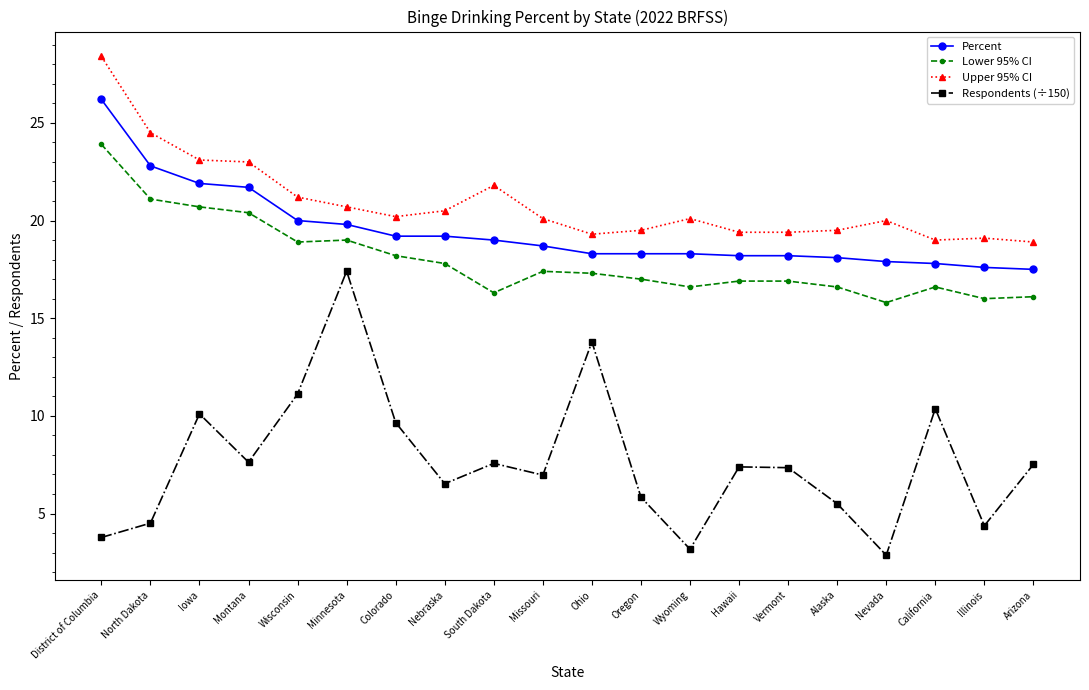

What is the label of the 18th point from the left?

California